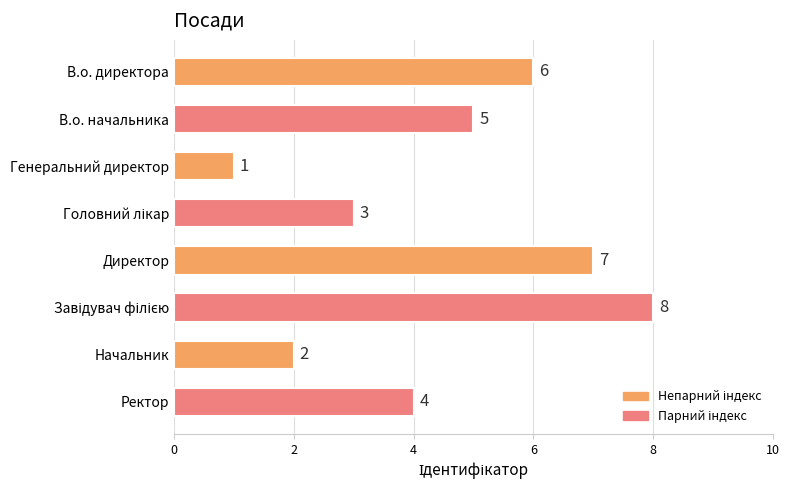

The chart shows a value of 2 at Генеральний директор. True or false?

False